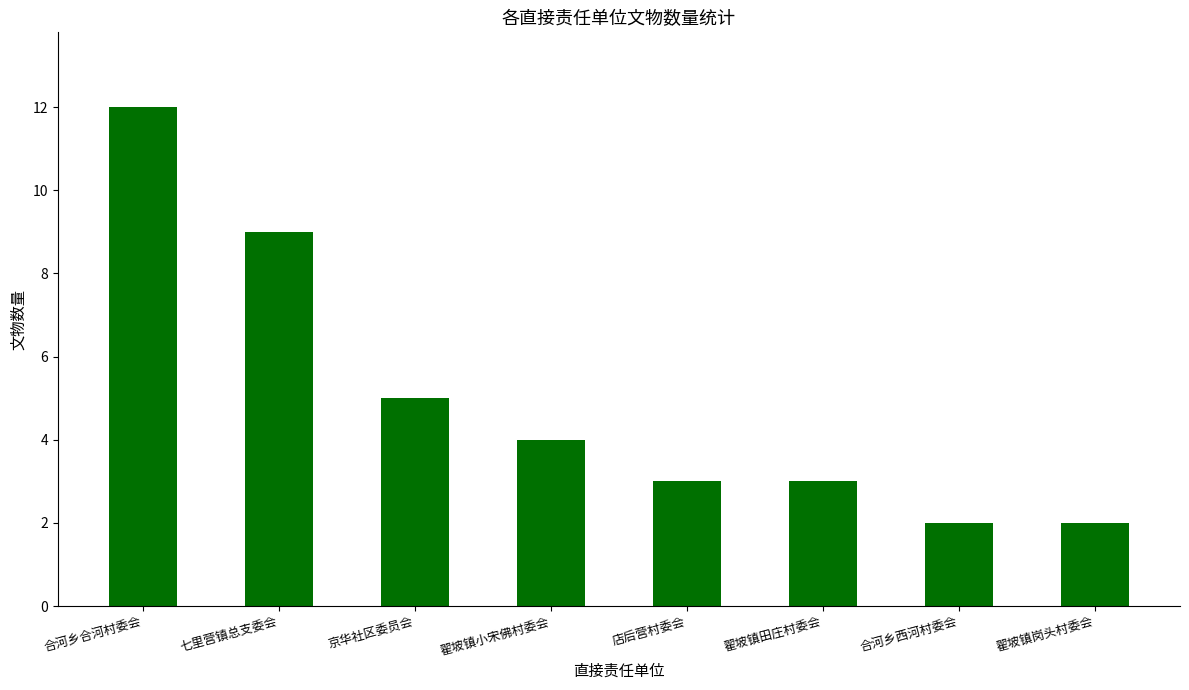

The chart shows a value of 1 at 翟坡镇岗头村委会. True or false?

False